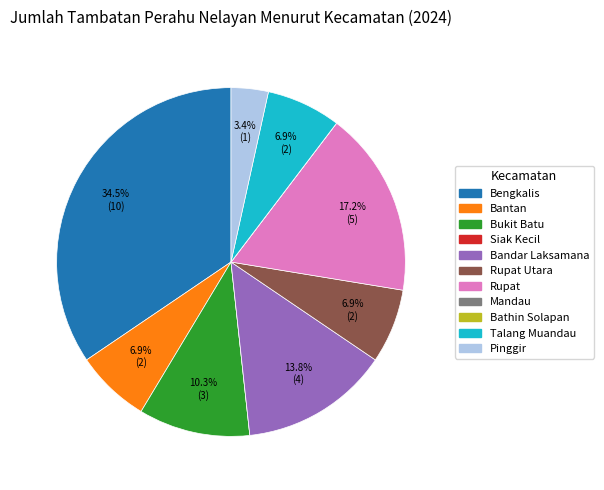

Is there any slice that represents more than half of the pie?

No